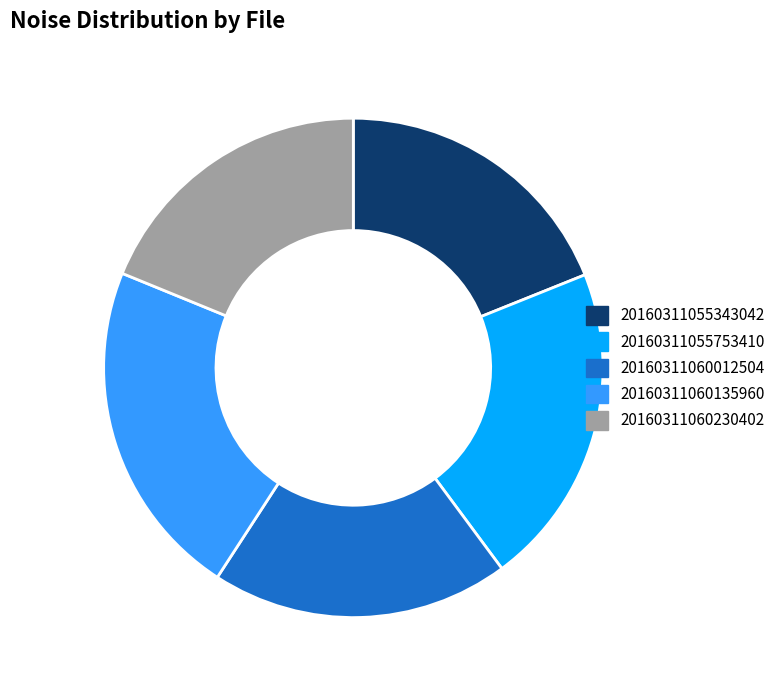

Is the sum of 20160311060230402 and 20160311055343042 greater than half?

No